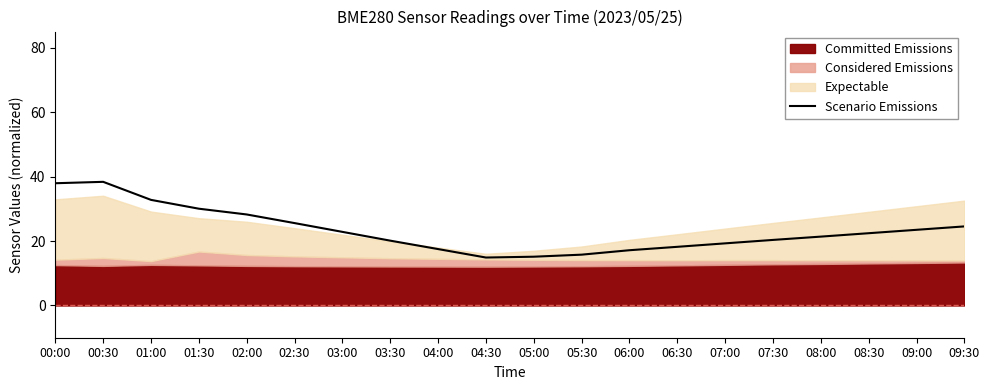

What is the greatest value displayed?

38.4